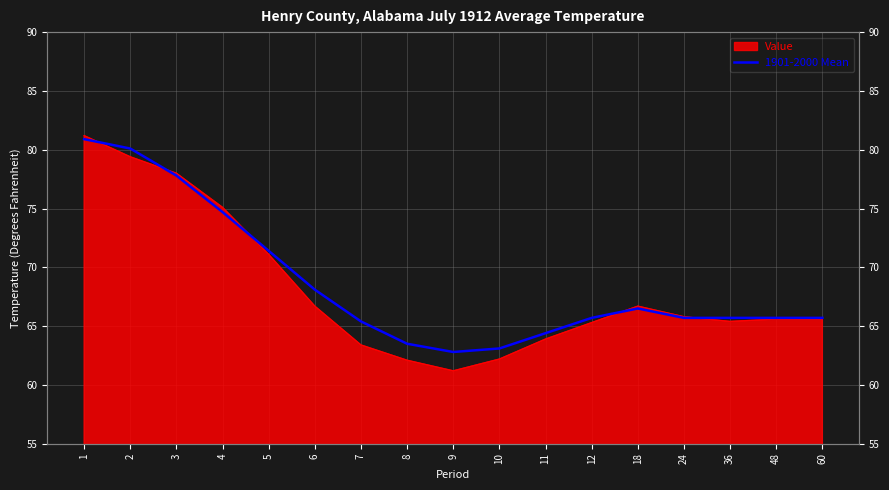

What is the difference between the second highest and second lowest values?

17.0